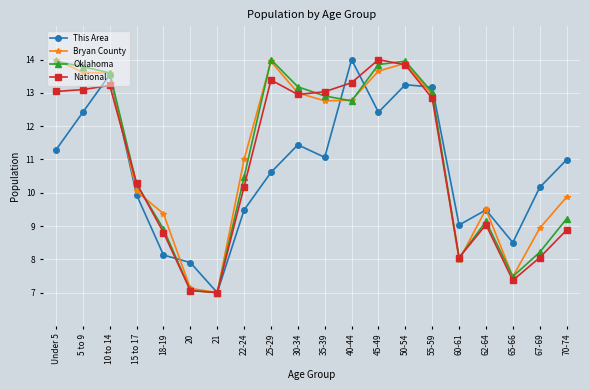

What is the total value across all series at 65-66?

30.8